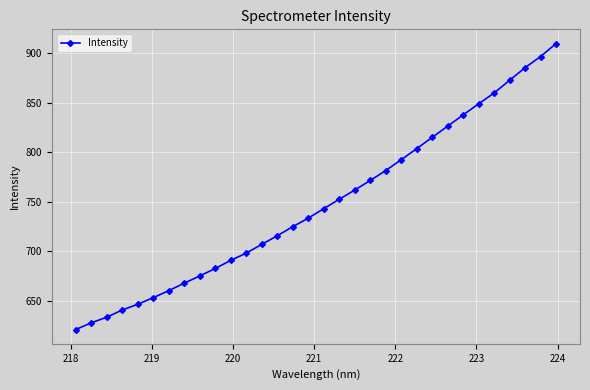

What is the maximum value shown in the chart?

909.9